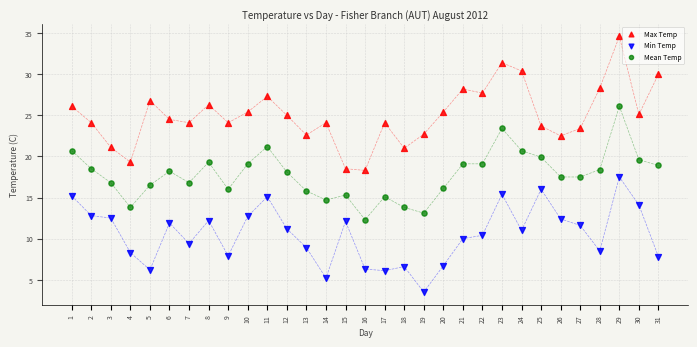

What are all the series names shown in the legend?

Max Temp, Min Temp, Mean Temp